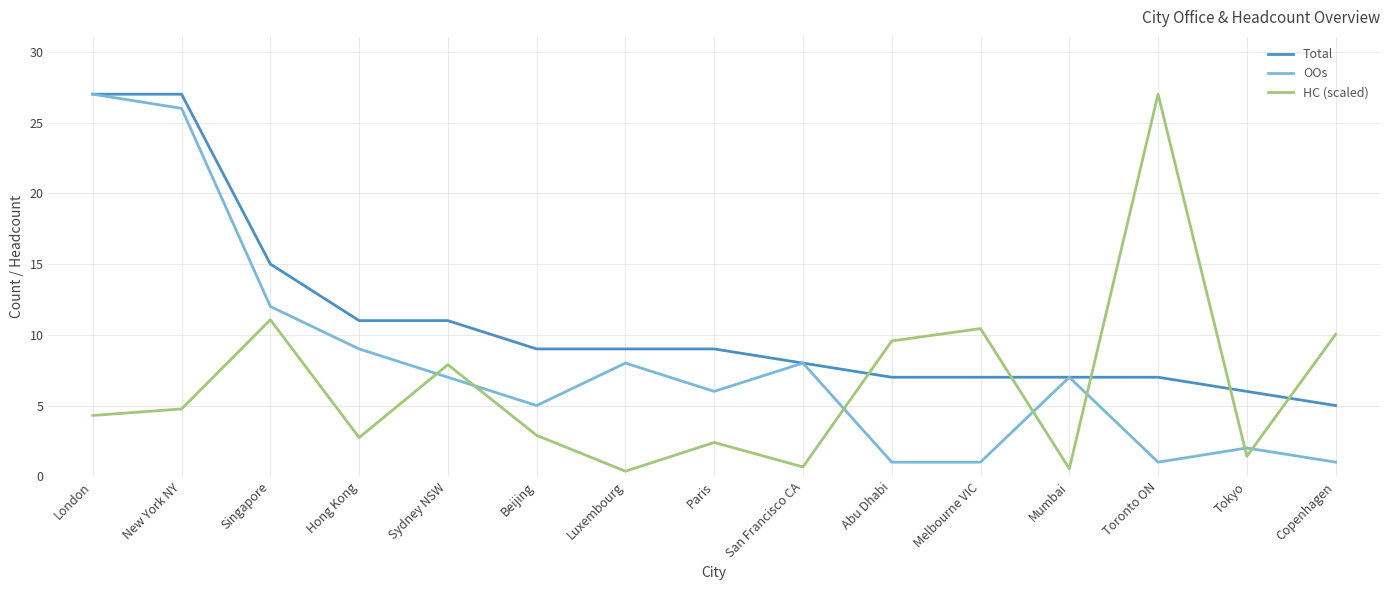

The HC (scaled) series shows 2.4 at Paris. True or false?

True